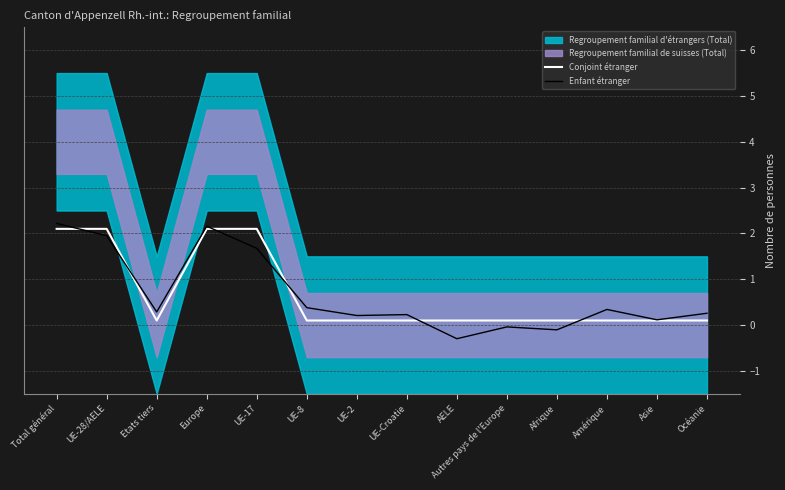

How many categories are shown in the chart?

14